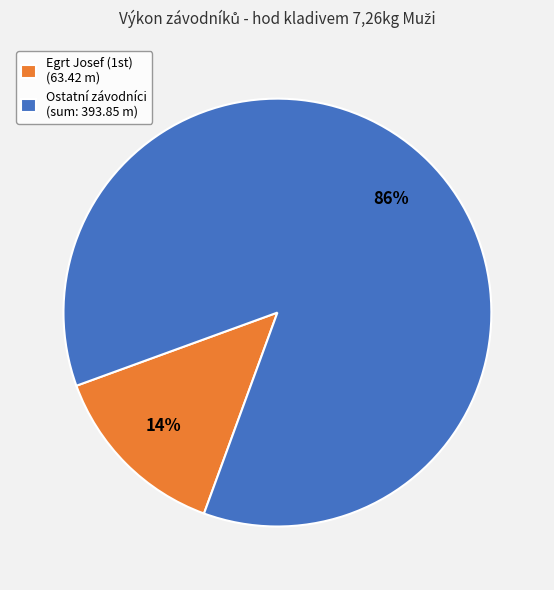

Rank the categories by value from lowest to highest.

Egrt Josef (1st) (63.42 m), Ostatní závodníci (sum: 393.85 m)